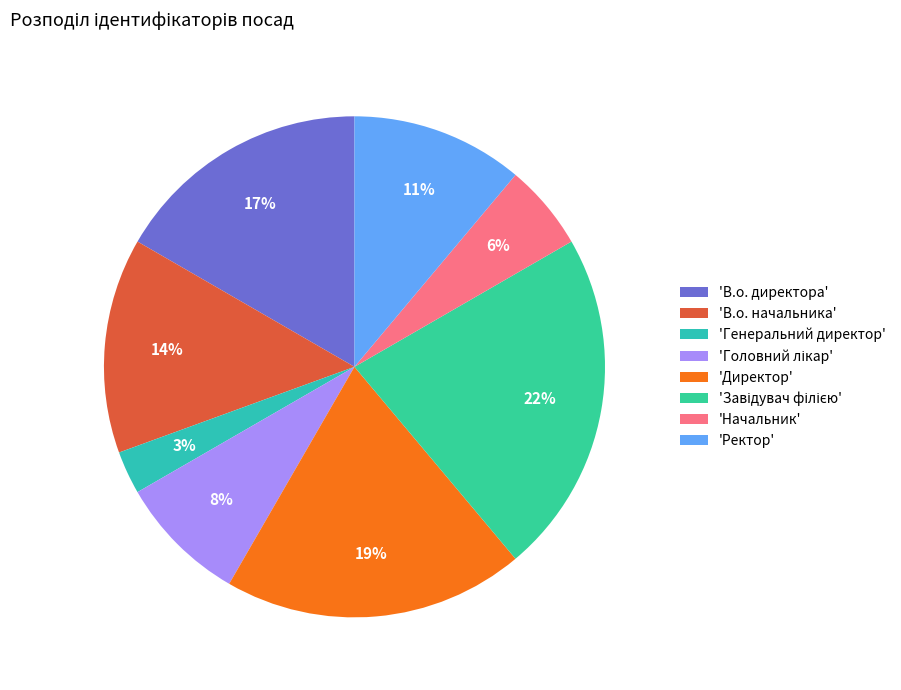

How many segments does this pie chart have?

8